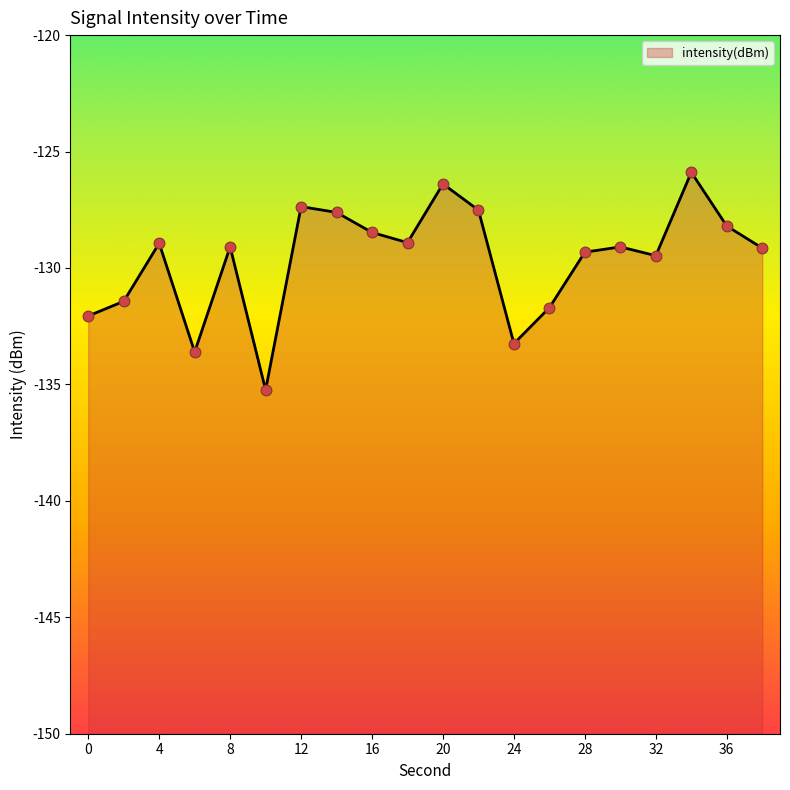

Between 6 and 16, which is larger?

16